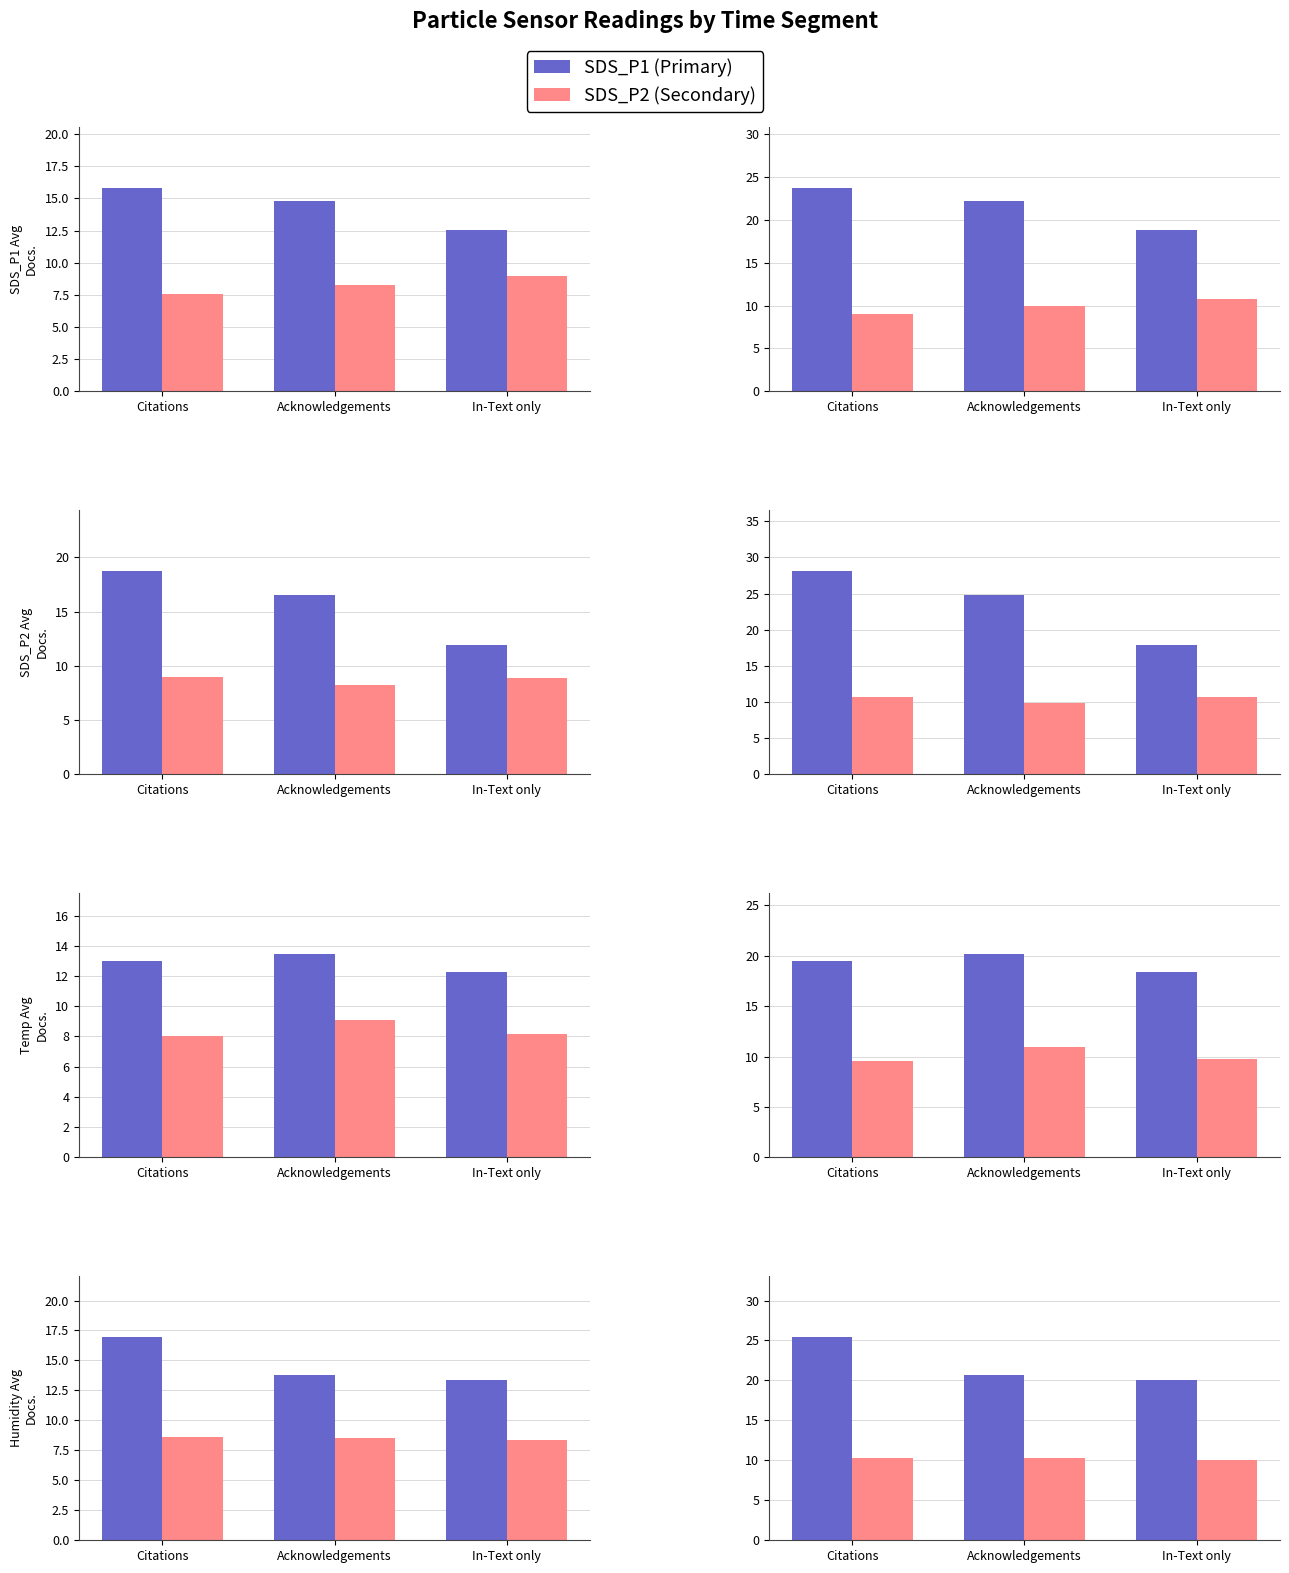

How many groups of bars are there?

3